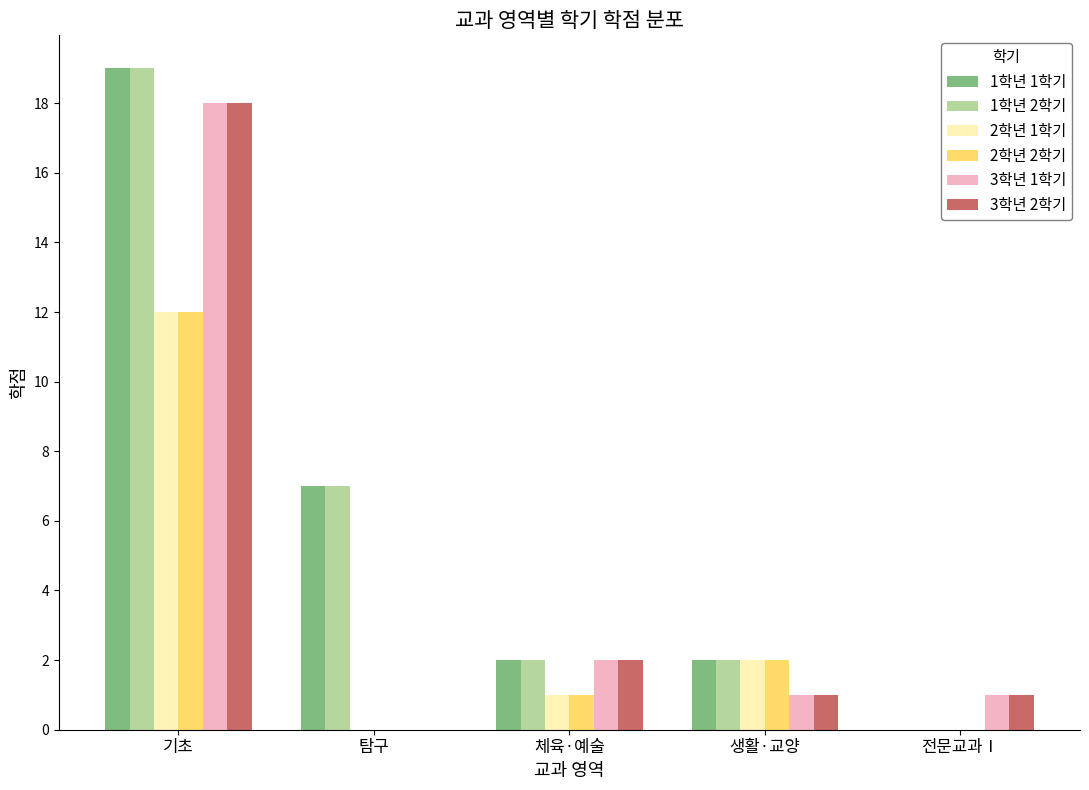

At which label does 1학년 1학기 first exceed 2?

기초